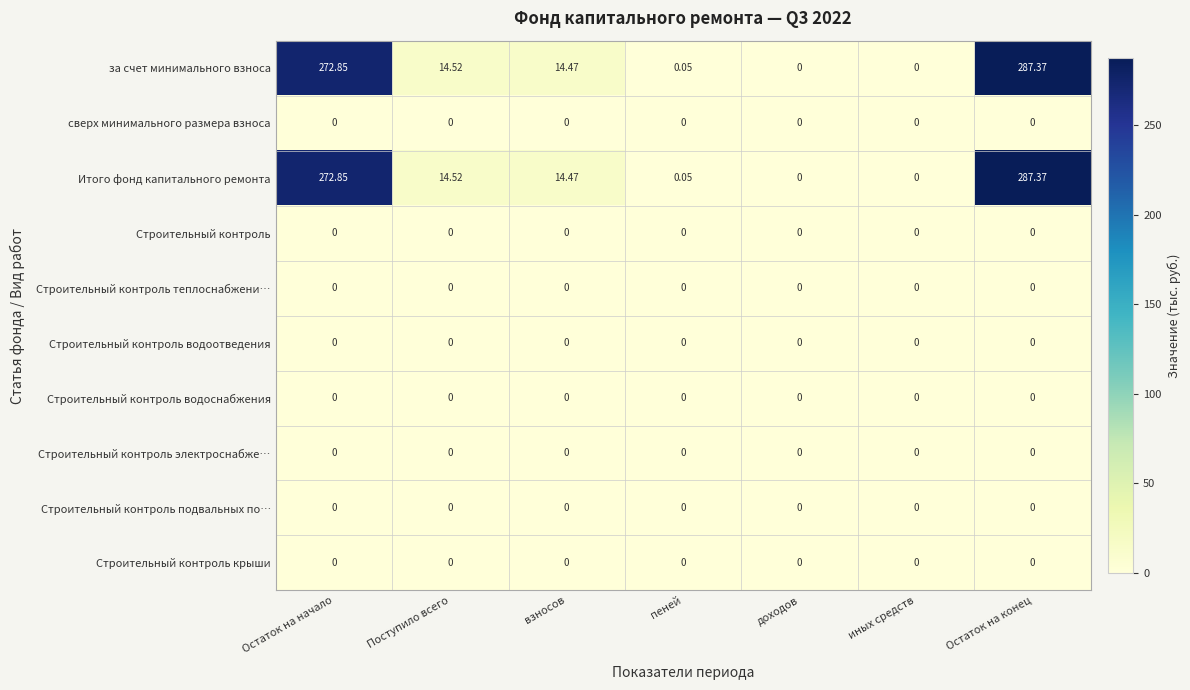

At which category is the sum across all series the highest?

Остаток на конец